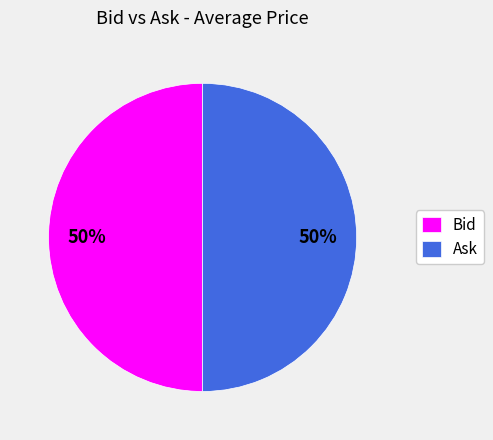

True or false: Bid accounts for 56% of the total.

False